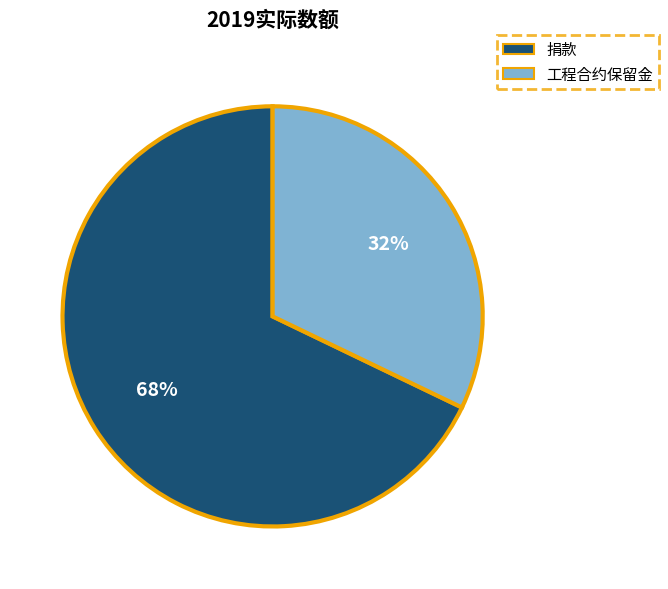

Rank the categories by value from highest to lowest.

捐款, 工程合约保留金